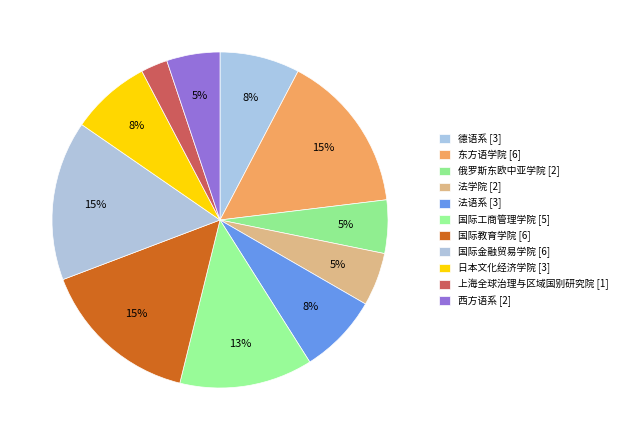

The 东方语学院 slice represents 15% of the pie. True or false?

True